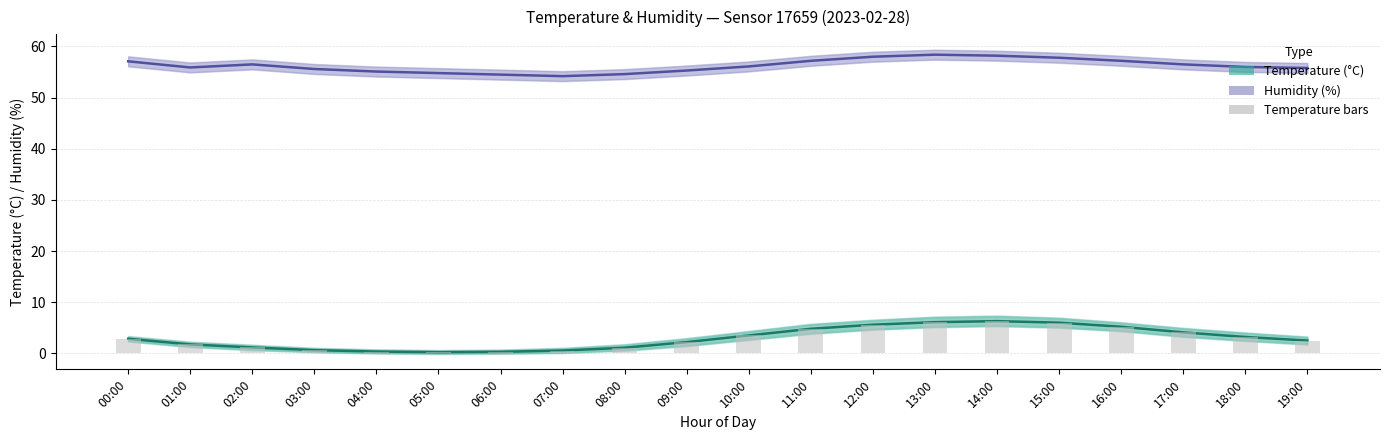

How many data points in Temperature bars are above 2?

12